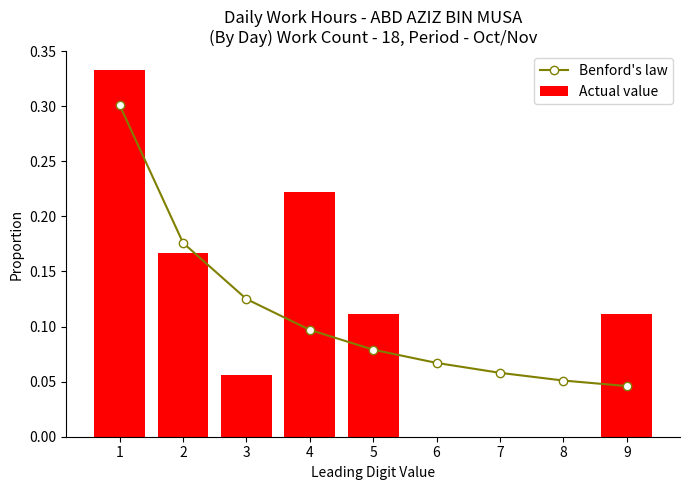

The Actual value series shows 0.3 at 2. True or false?

False